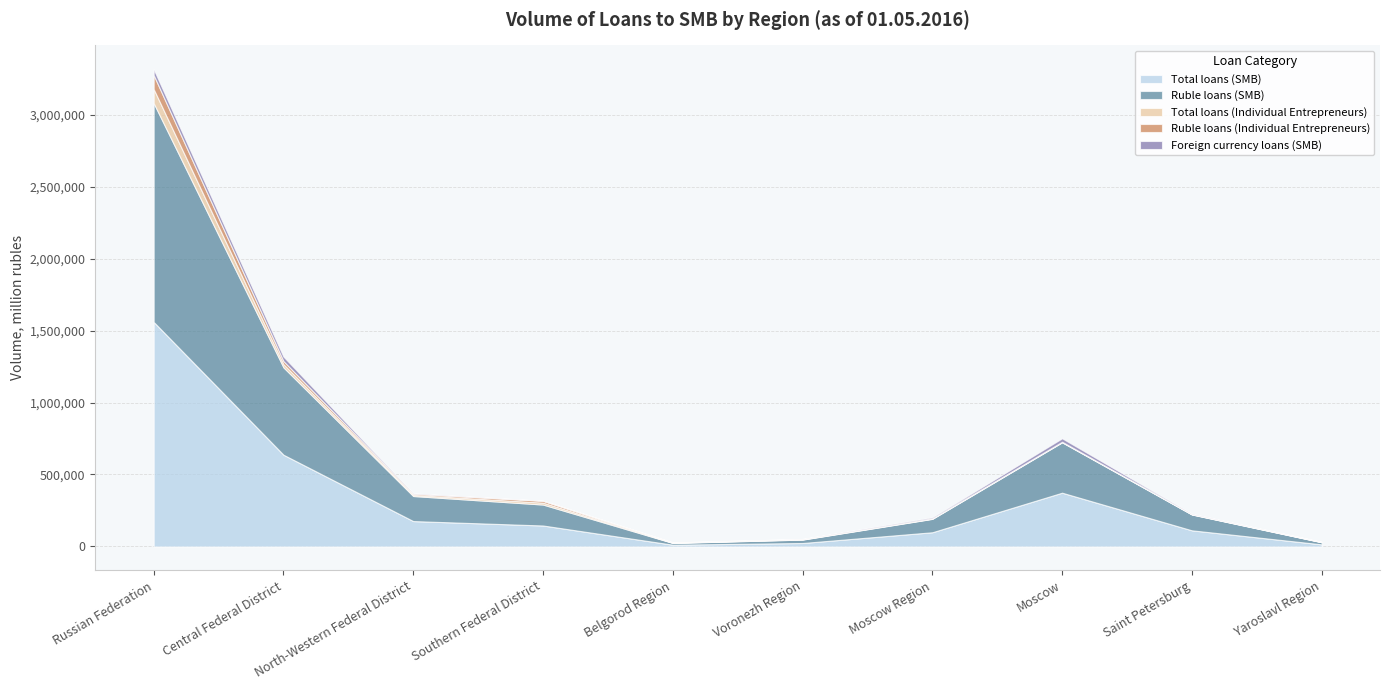

In Foreign currency loans (SMB), how many points are higher than both neighbors (excluding endpoints)?

1